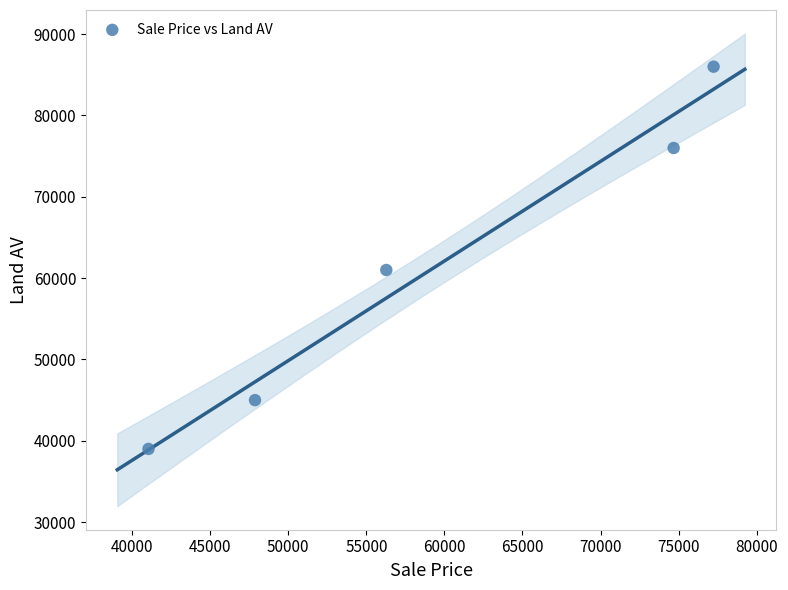

What is the range of X values (max minus min)?

36190